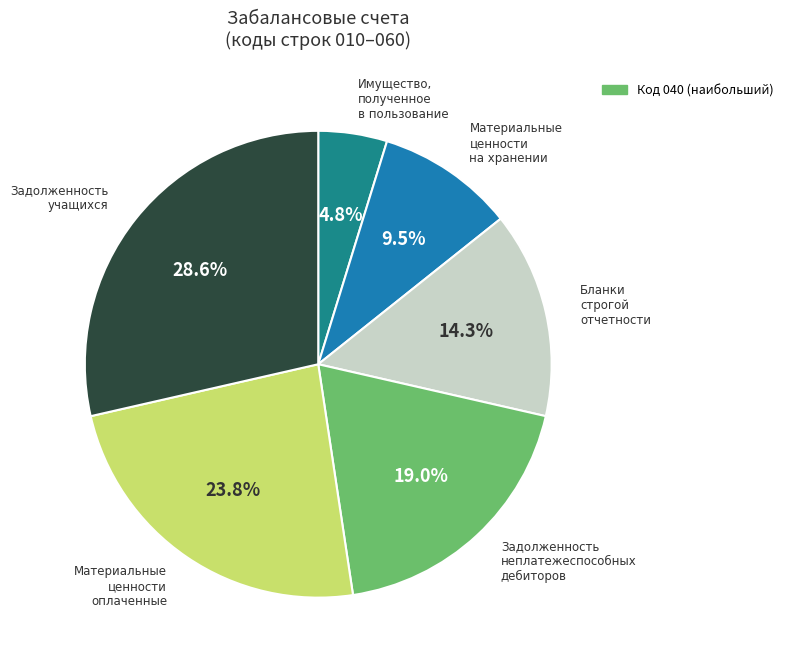

To the nearest percent, what is the difference between the largest and smallest slice percentages?

24%